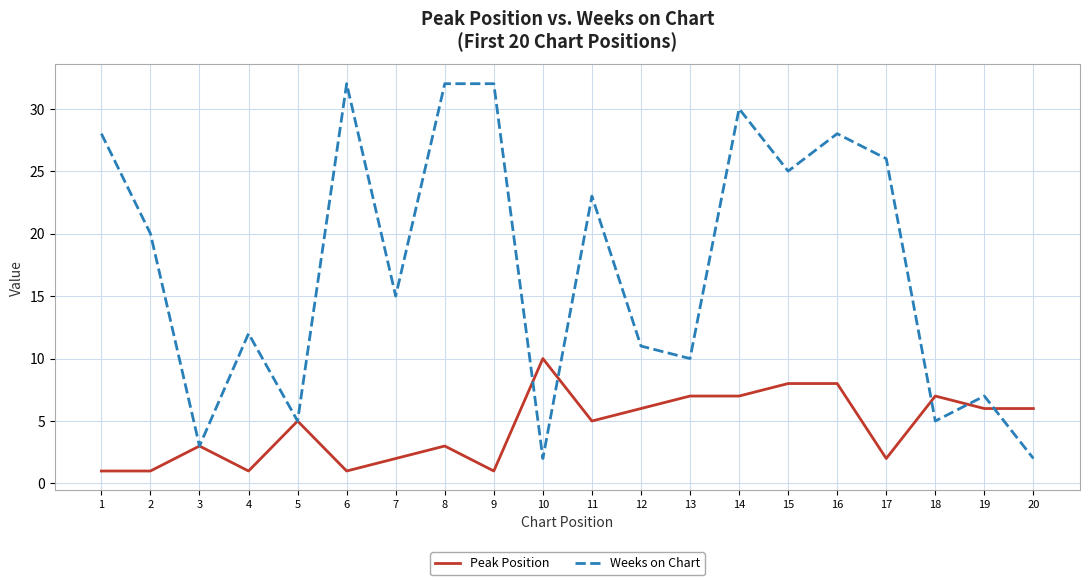

What value does the Peak Position series have at 19?

6